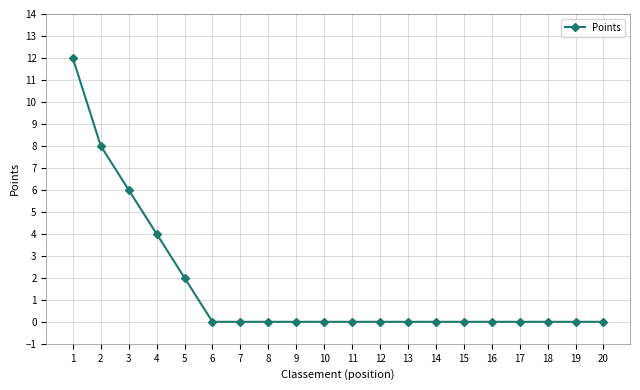

How many values are between 0 and 2?

16